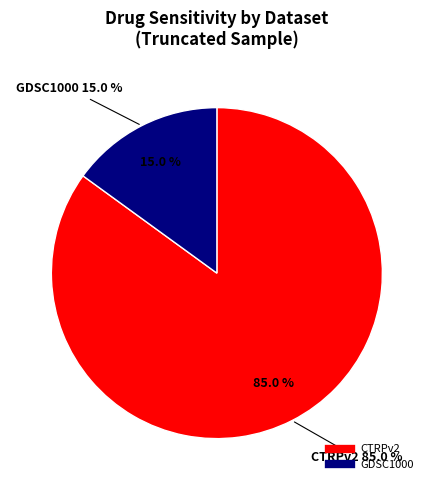

Count the number of slices in the pie.

2